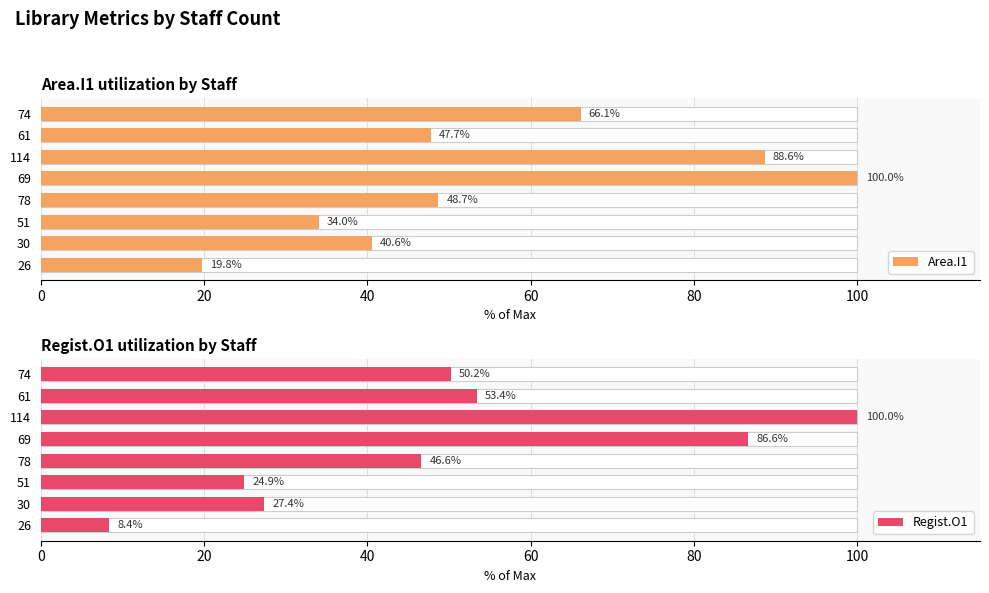

What is the lowest value of the Area.I1 series?

19.8